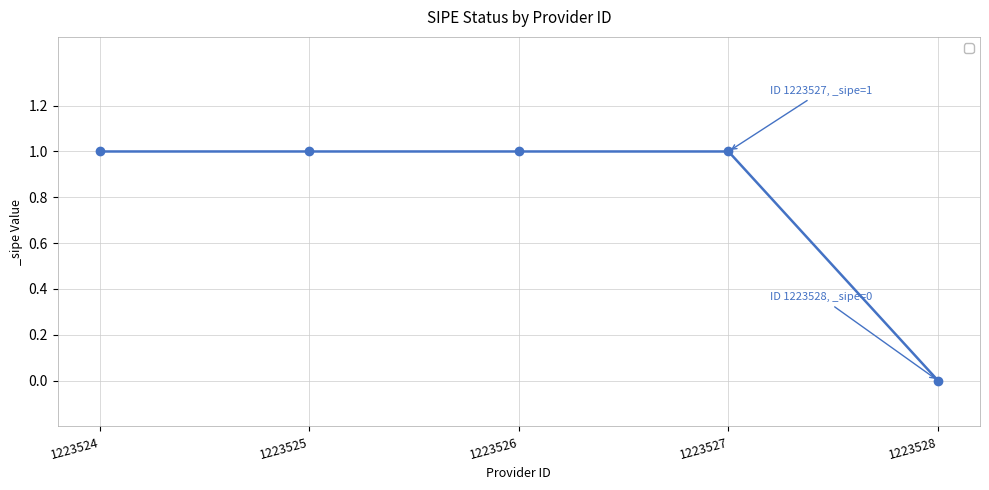

How many data points are less than 1?

1